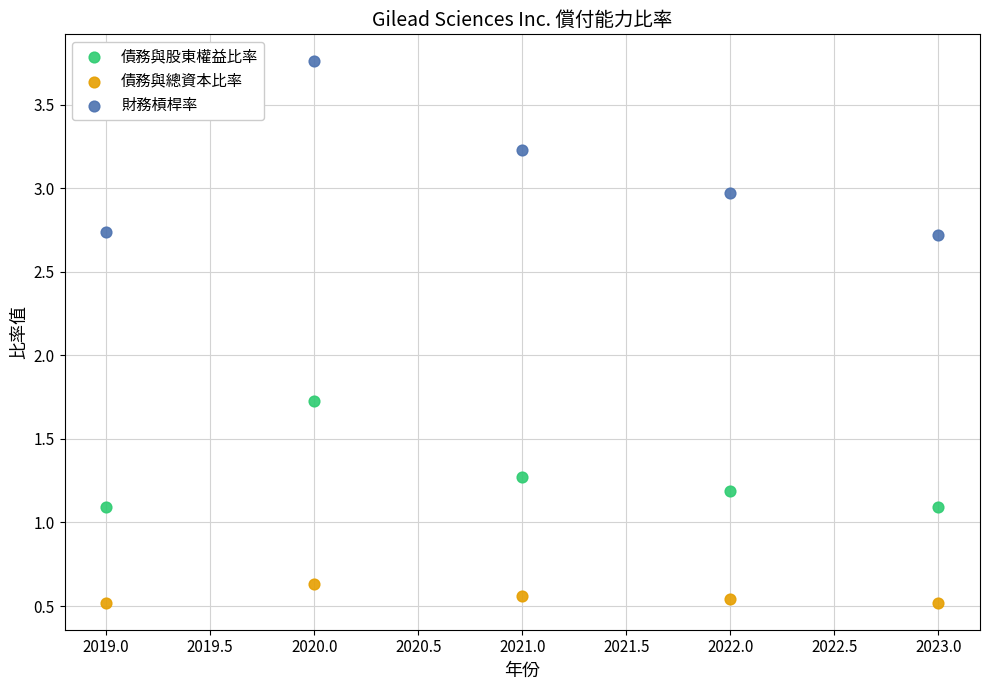

Which series reaches the maximum Y coordinate?

財務槓桿率